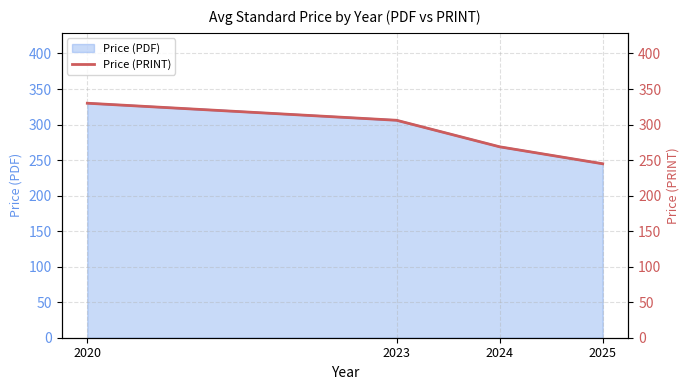

How many lines are shown in the chart?

1